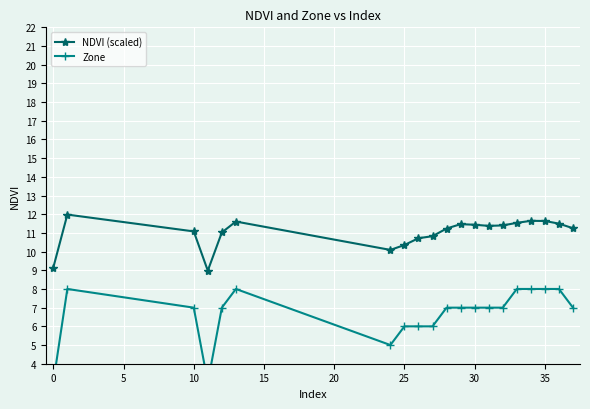

What are all the series names shown in the legend?

NDVI (scaled), Zone